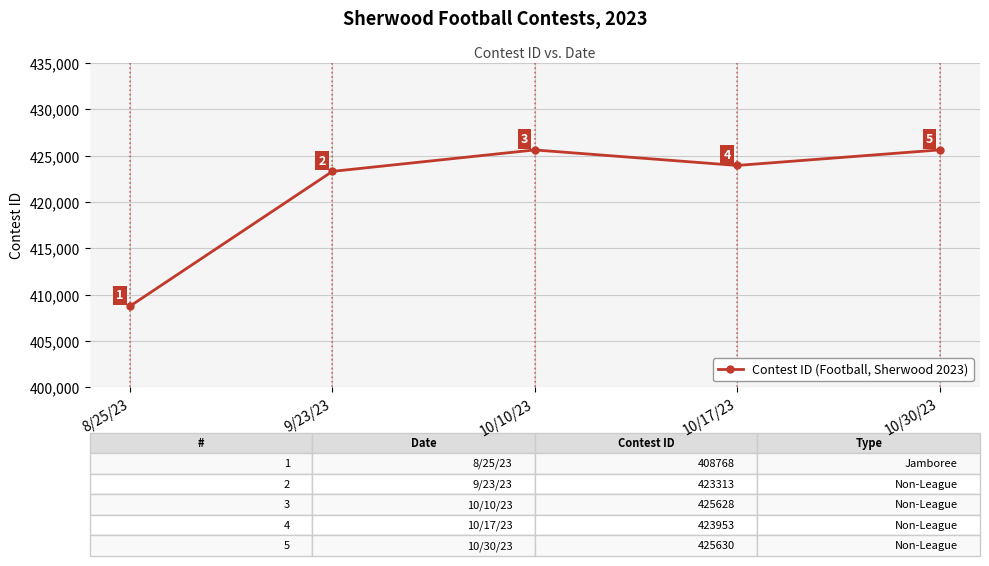

List the labels in order of value, smallest first.

8/25/23, 9/23/23, 10/17/23, 10/10/23, 10/30/23